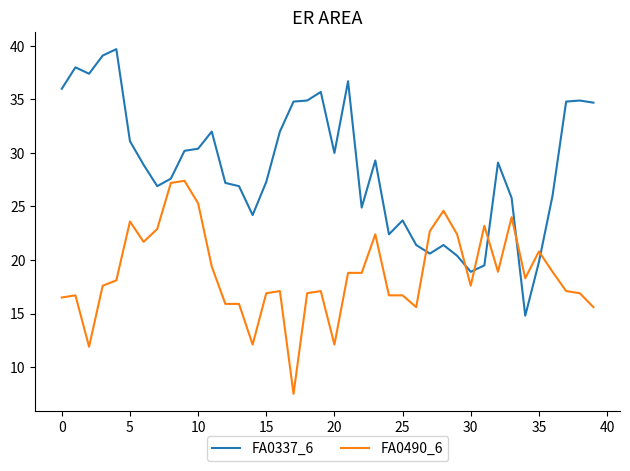

What are all the series names shown in the legend?

FA0337_6, FA0490_6